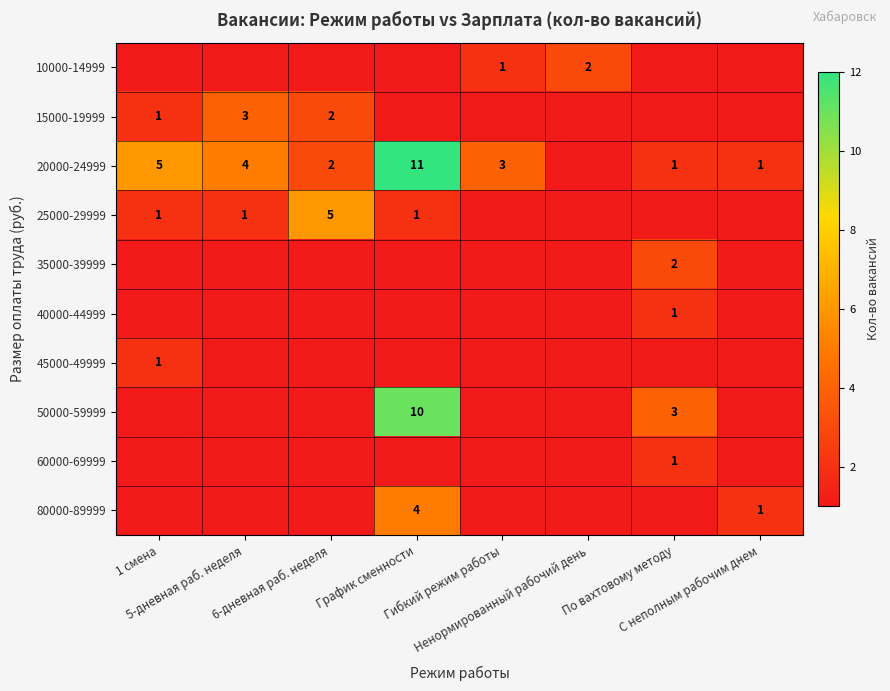

True or false: 35000-39999 has a value of 1 at С неполным рабочим днем.

False